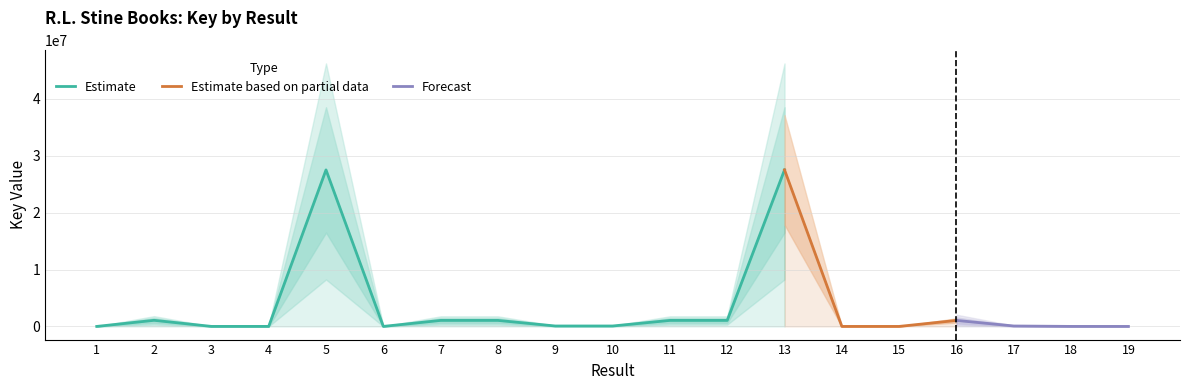

Count the number of categories in the chart.

19